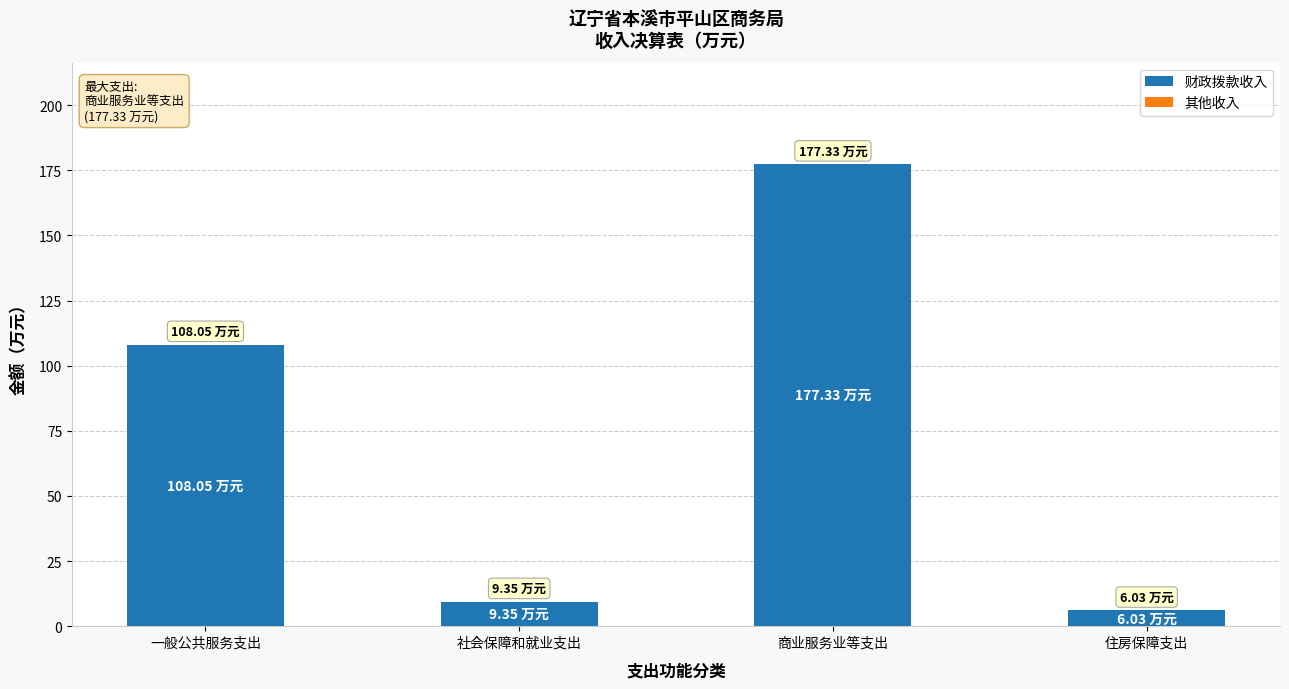

Which has a higher value, 一般公共服务支出 or 社会保障和就业支出?

一般公共服务支出